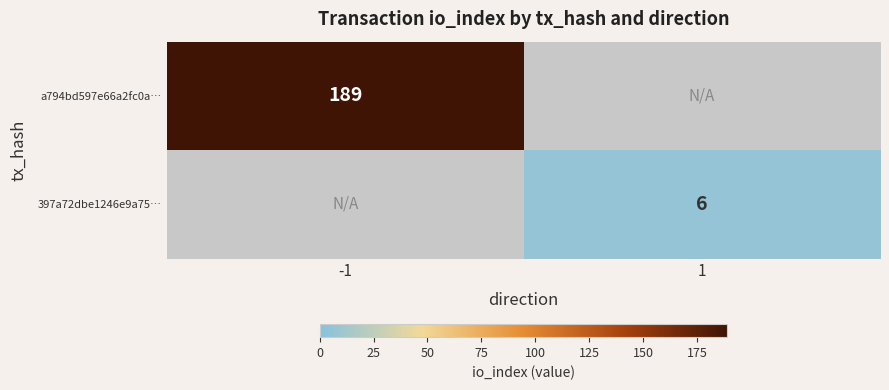

Is the value of a794bd597e66a2fc0a… at -1 greater than the value of 397a72dbe1246e9a75… at 1?

Yes